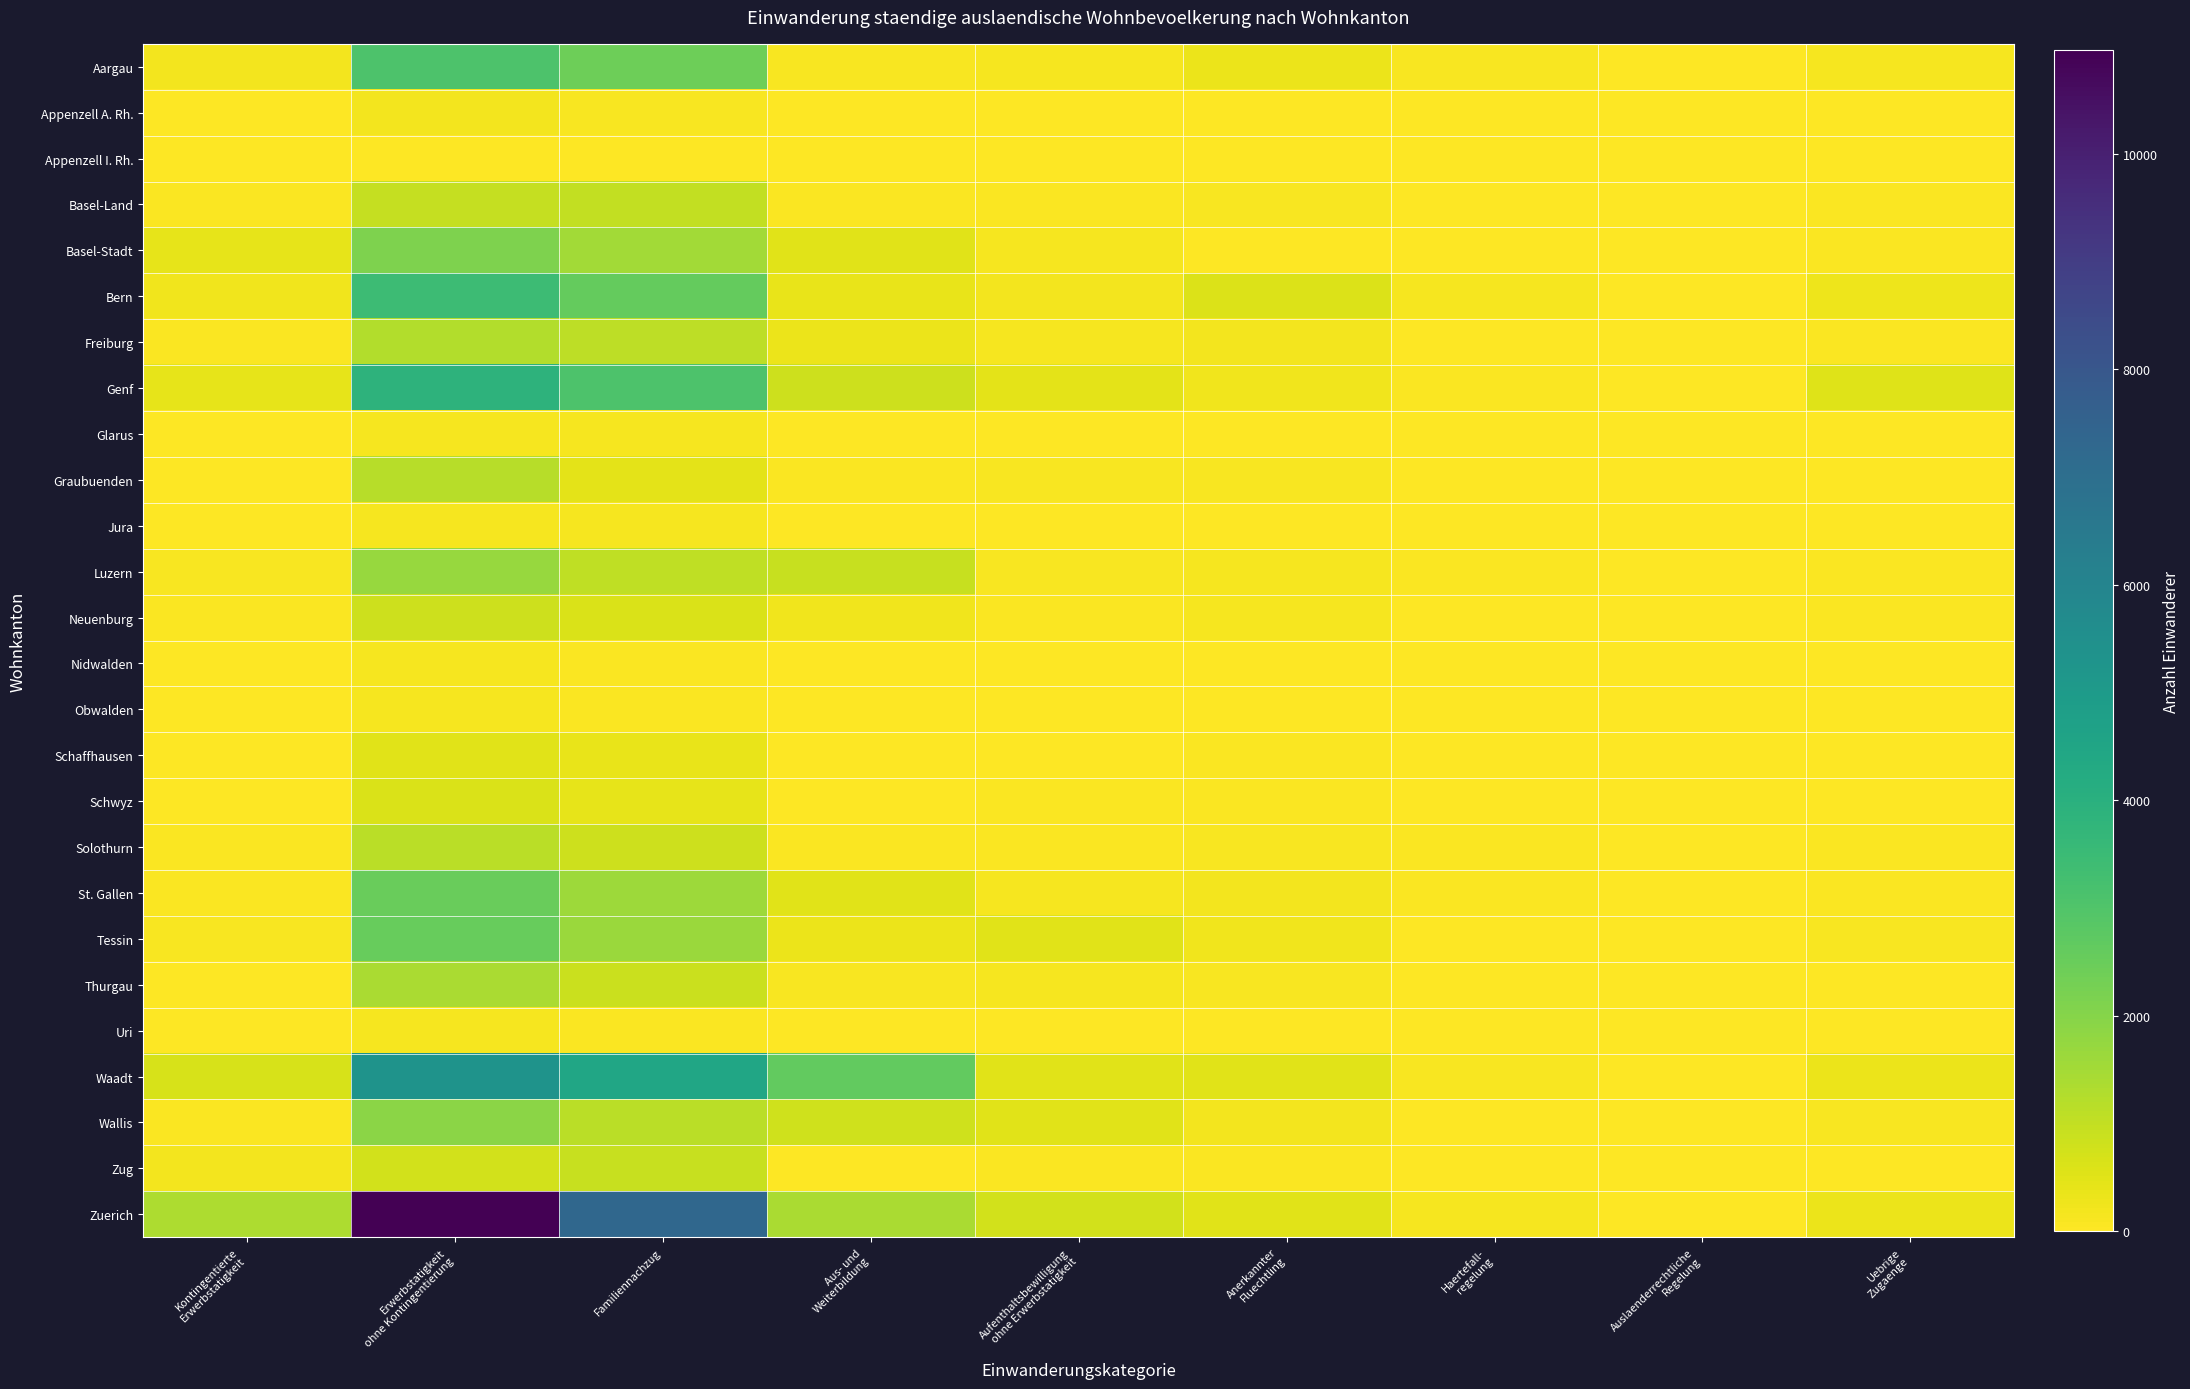

Is it true that Tessin equals 106 at Kontingentierte Erwerbstatigkeit?

True